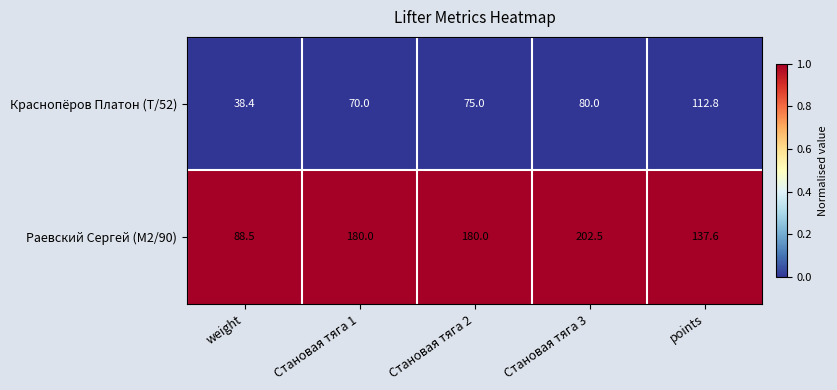

Reading left to right, transcribe all the data shown in this chart.

Краснопёров Платон (T/52): 38.4	70.0	75.0	80.0	112.8
Раевский Сергей (M2/90): 88.5	180.0	180.0	202.5	137.6